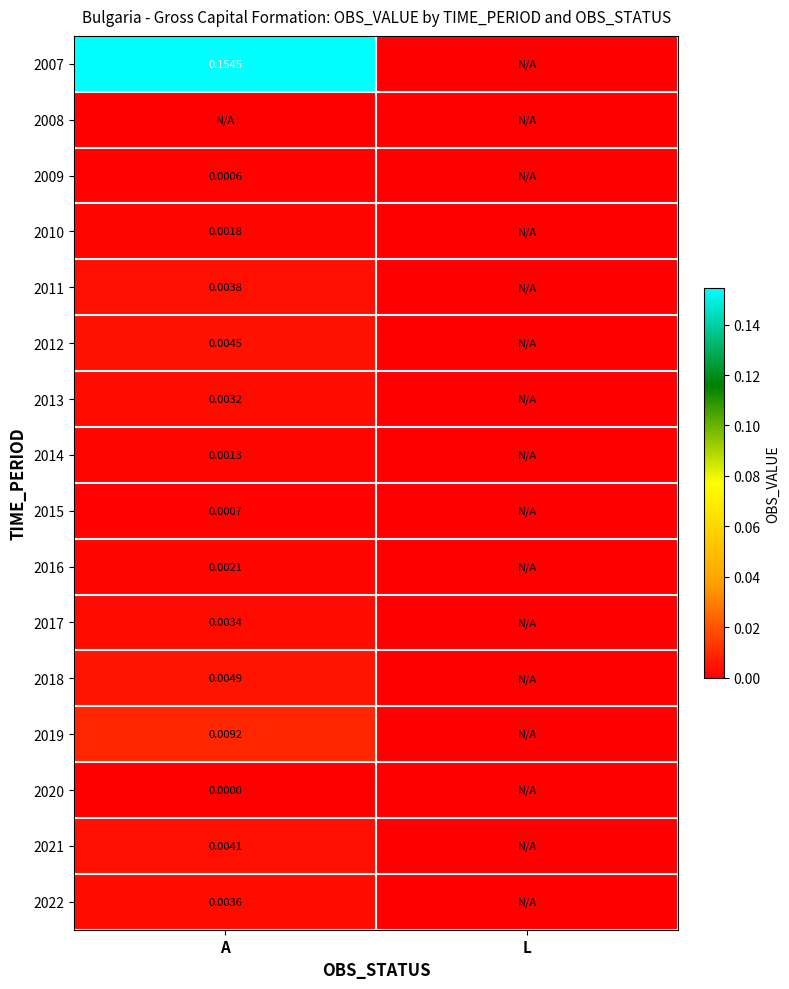

Is the value of 2014 at A greater than the value of 2017 at A?

No